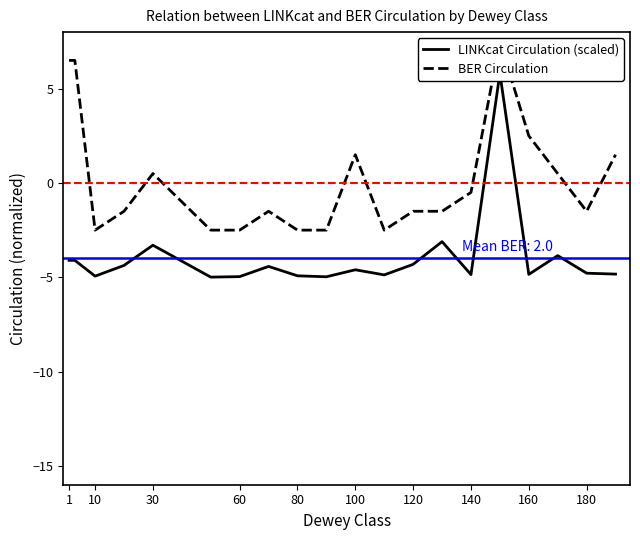

Is this an area chart (filled region under the line)?

No